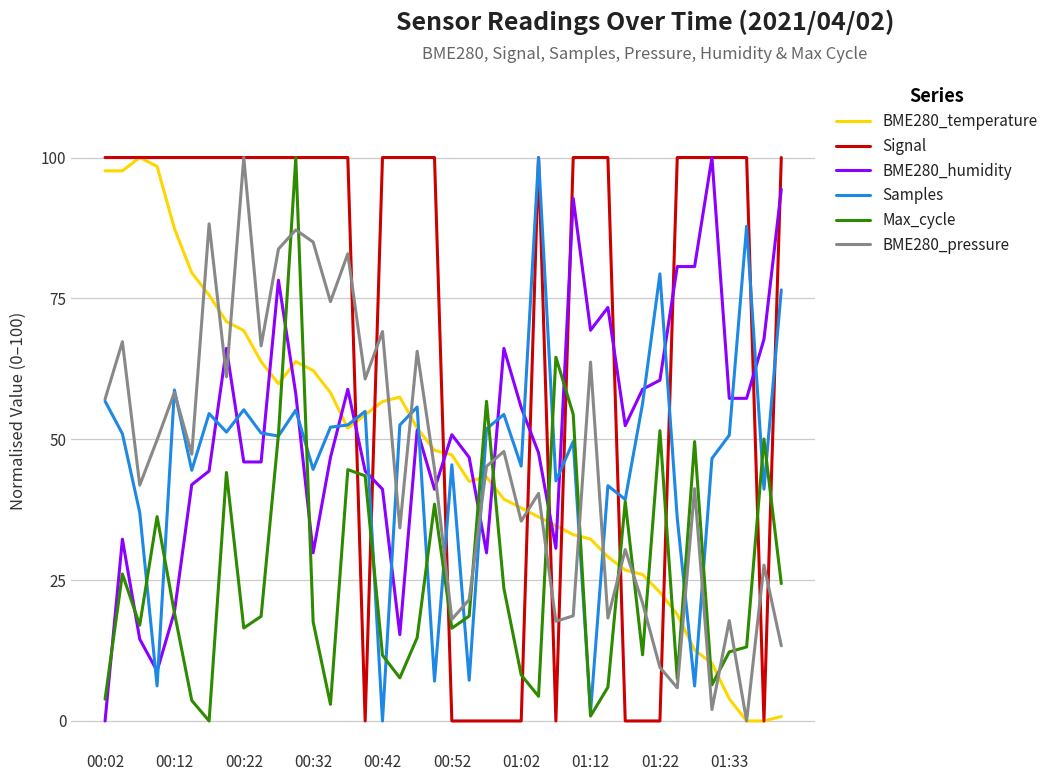

What is the maximum value shown in the chart?

100.0